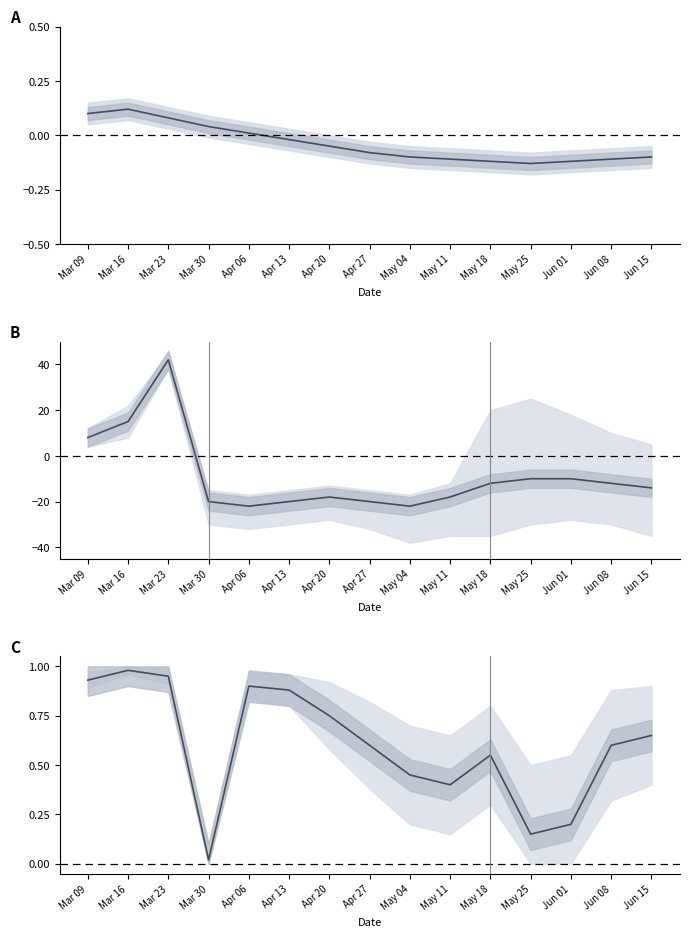

Which has a higher value, Apr 27 or May 04?

Apr 27